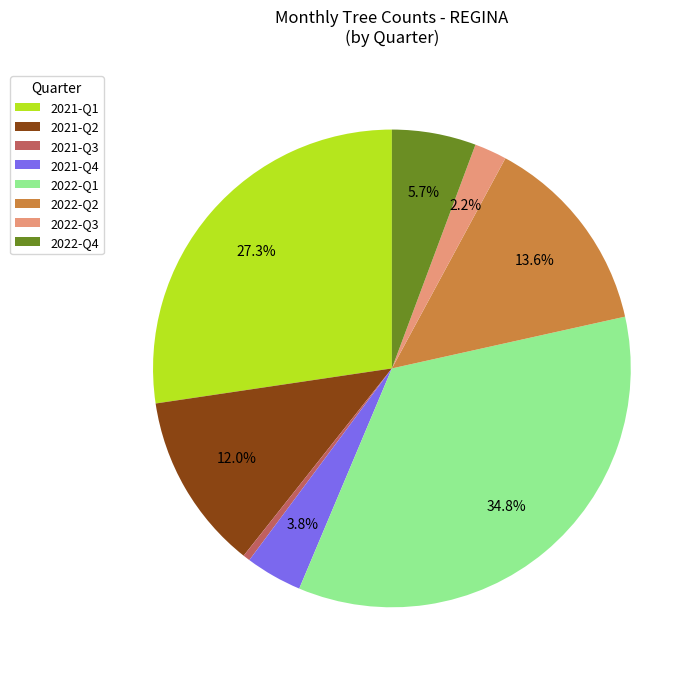

Which category has the biggest portion of the pie?

2022-Q1